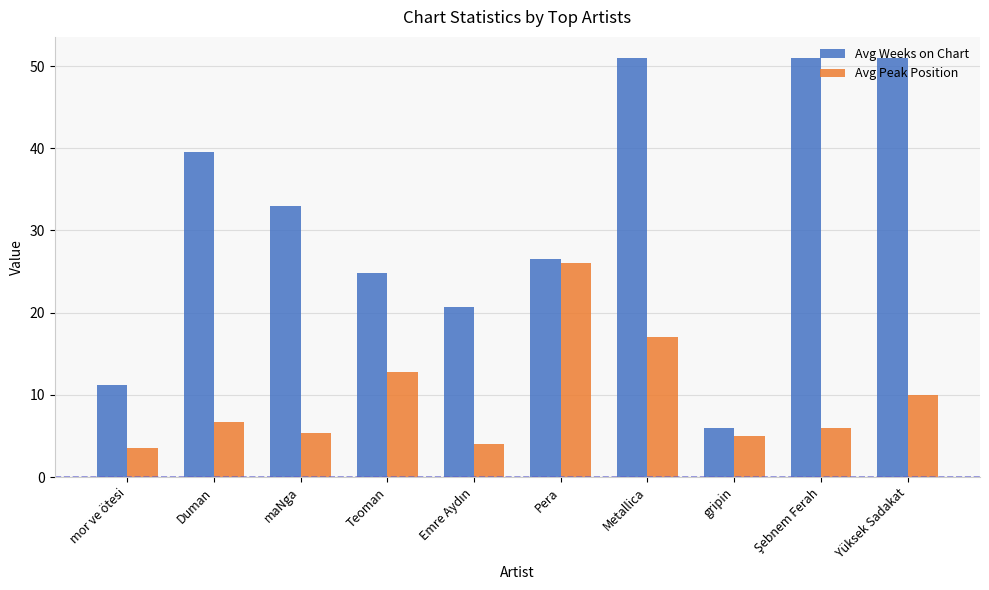

What are all the series names shown in the legend?

Avg Weeks on Chart, Avg Peak Position